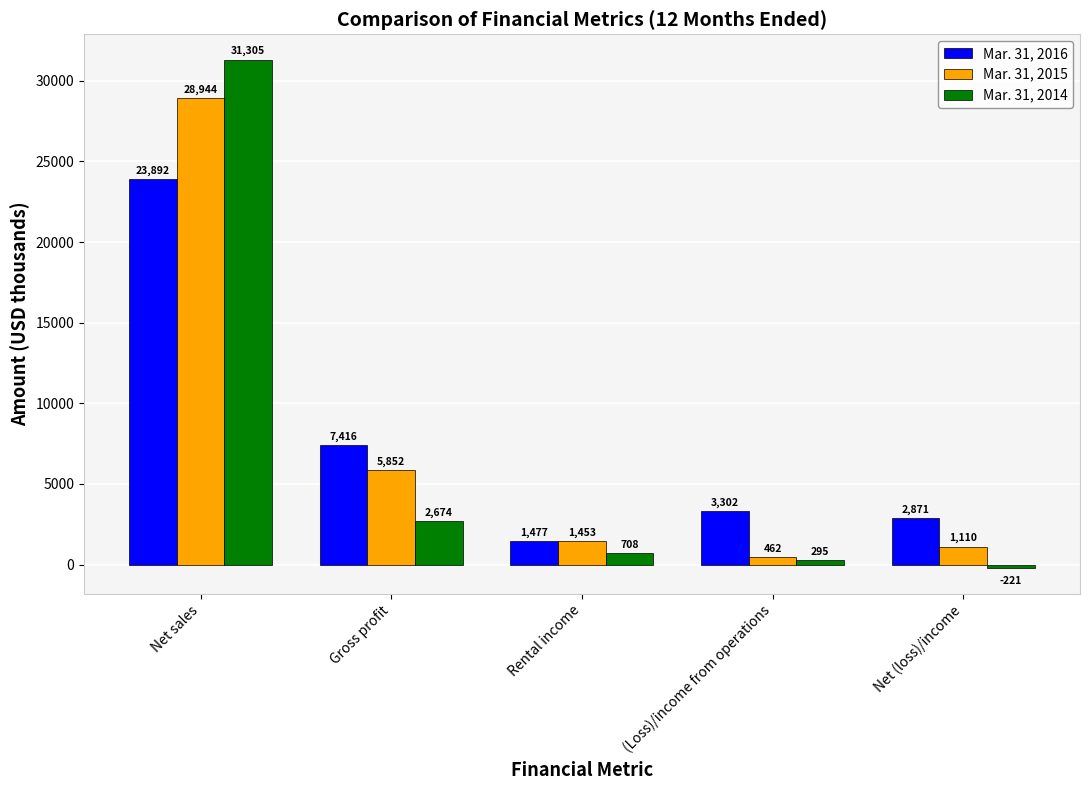

What is the difference between the highest and lowest values at Gross profit?

4742